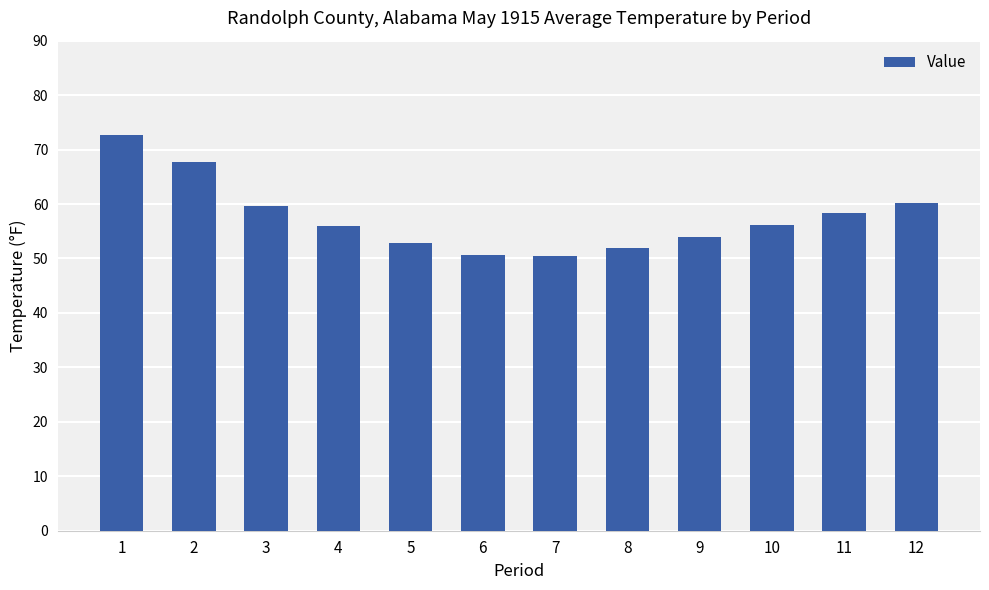

What is the greatest value displayed?

72.6